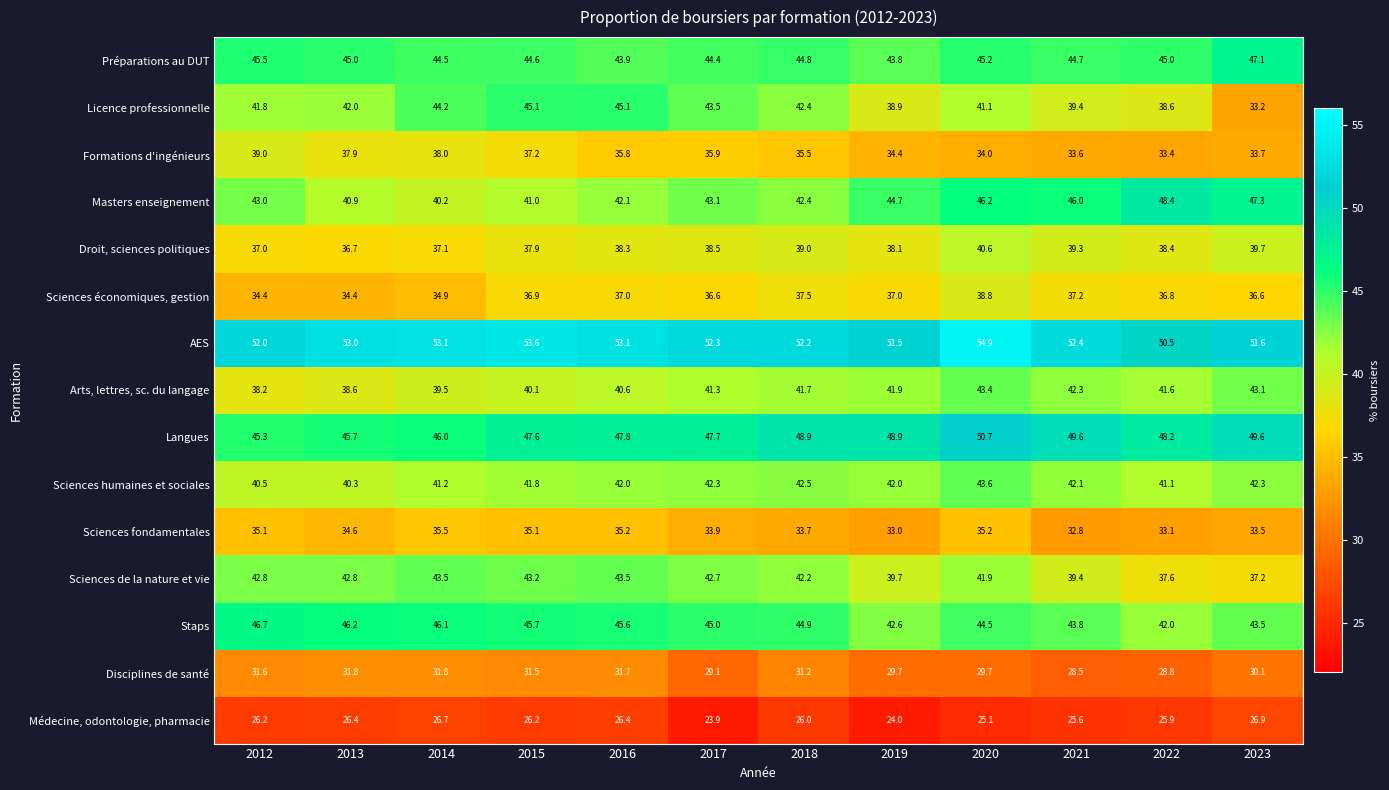

What is the sum of the Arts, lettres, sc. du langage values at 2016 and 2013?

79.2